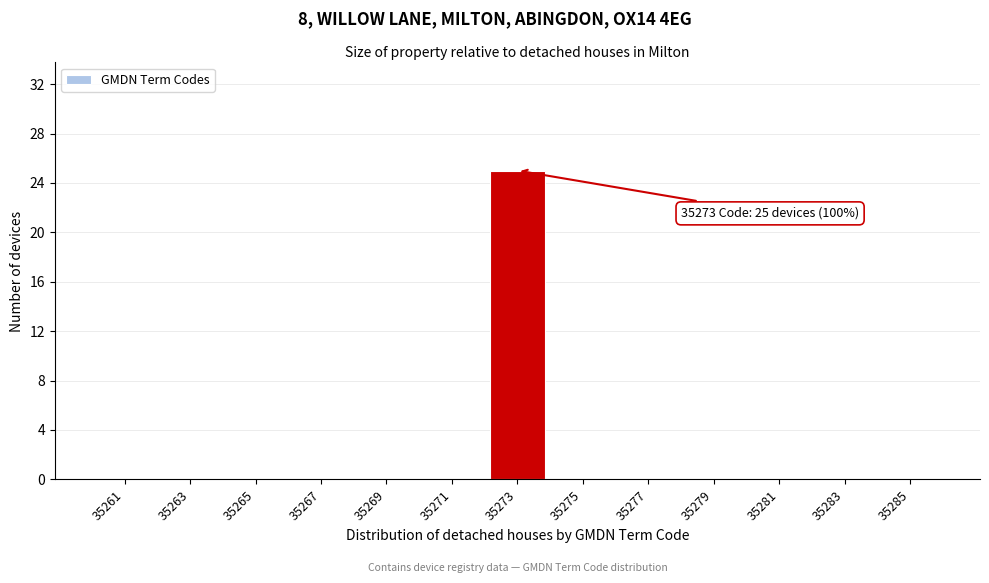

Reading left to right, extract all data points from this chart.

35261=0	35263=0	35265=0	35267=0	35269=0	35271=0	35273=25	35275=0	35277=0	35279=0	35281=0	35283=0	35285=0